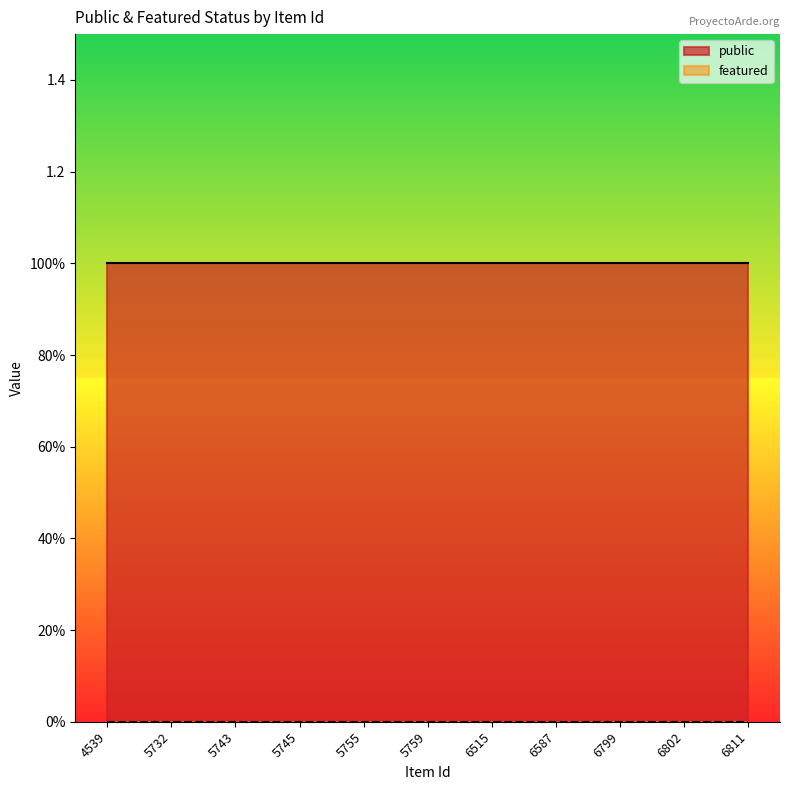

Count the number of data series in this chart.

2